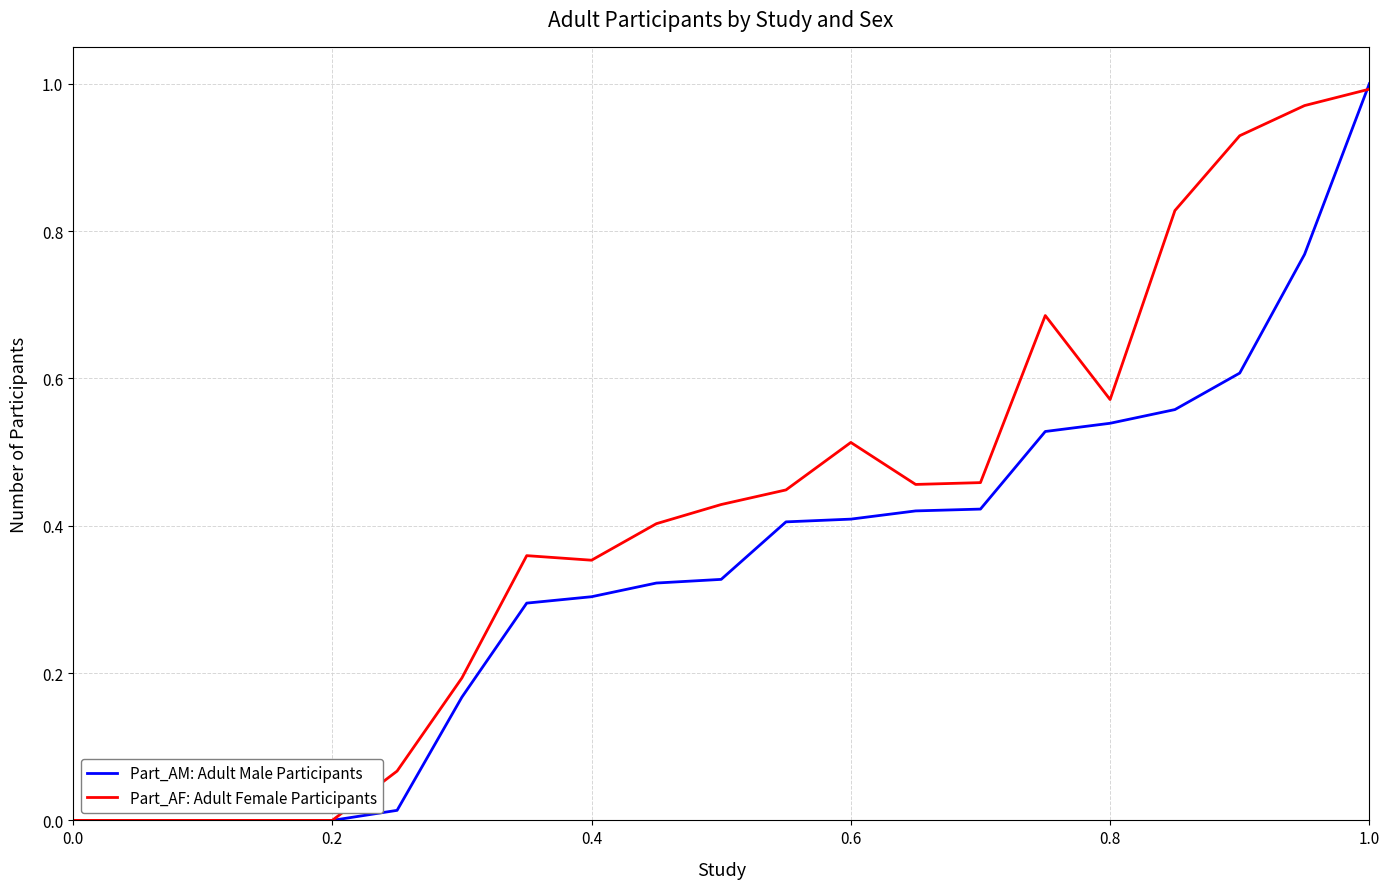

Which series has the widest spread of values?

Part_AM: Adult Male Participants